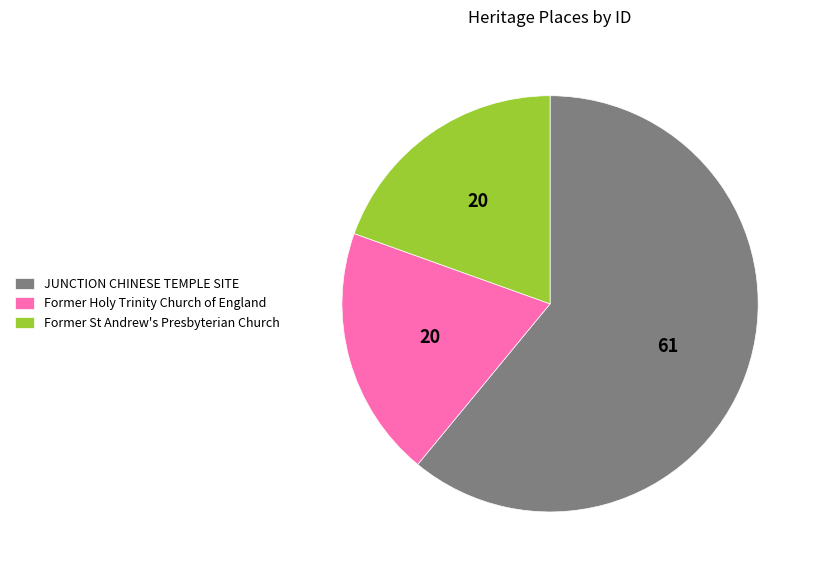

How many segments does this pie chart have?

3